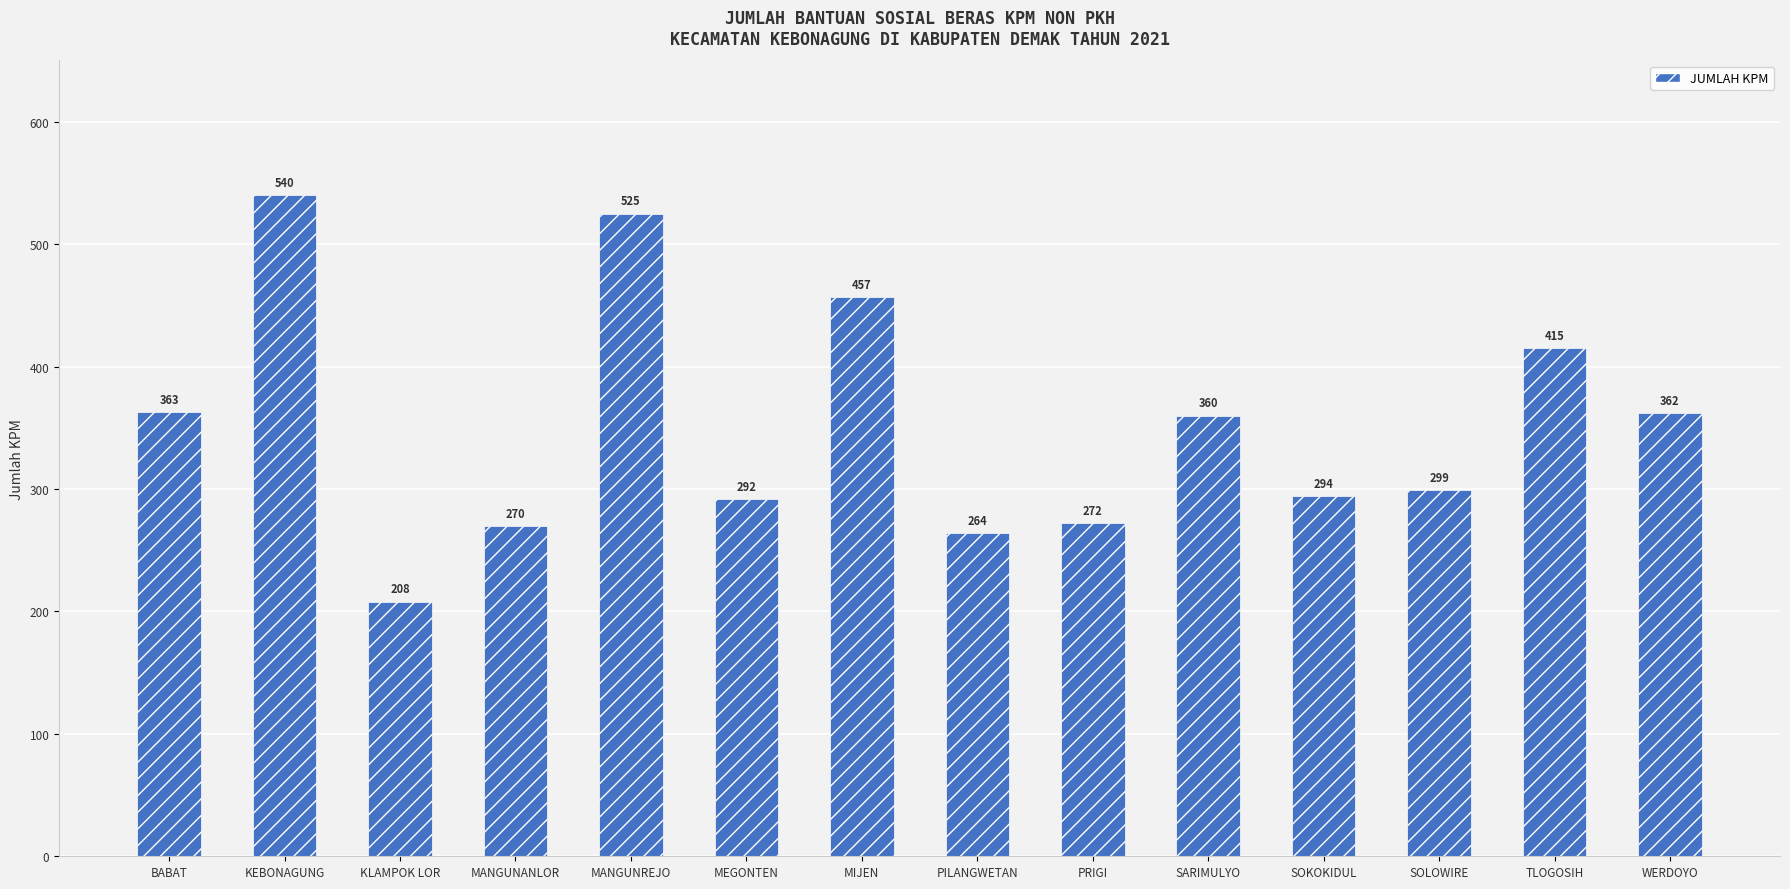

Rank the categories by value from lowest to highest.

KLAMPOK LOR, PILANGWETAN, MANGUNANLOR, PRIGI, MEGONTEN, SOKOKIDUL, SOLOWIRE, SARIMULYO, WERDOYO, BABAT, TLOGOSIH, MIJEN, MANGUNREJO, KEBONAGUNG